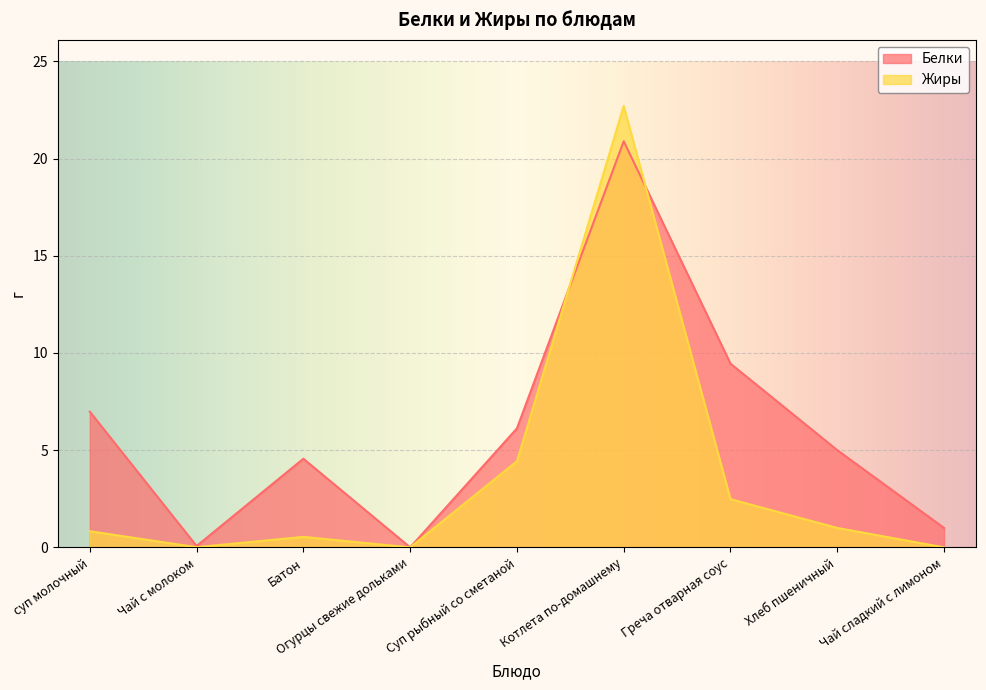

What is the difference between the highest and lowest values at Чай с молоком?

0.1